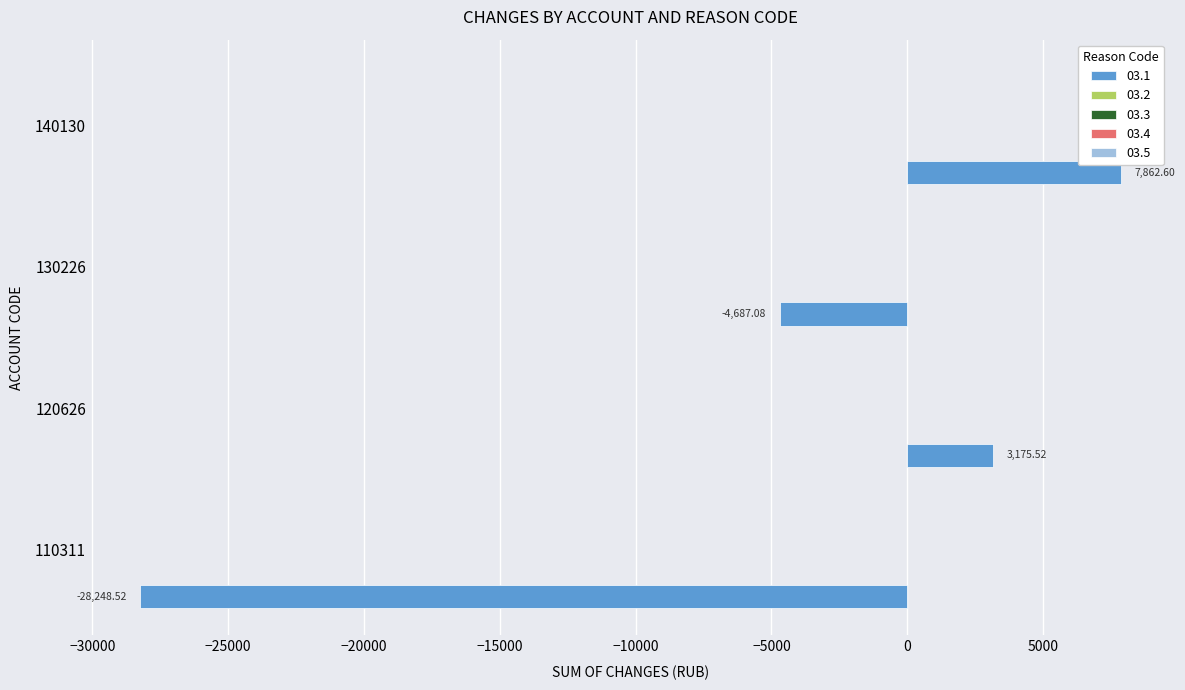

What is the average value?

-5474.4